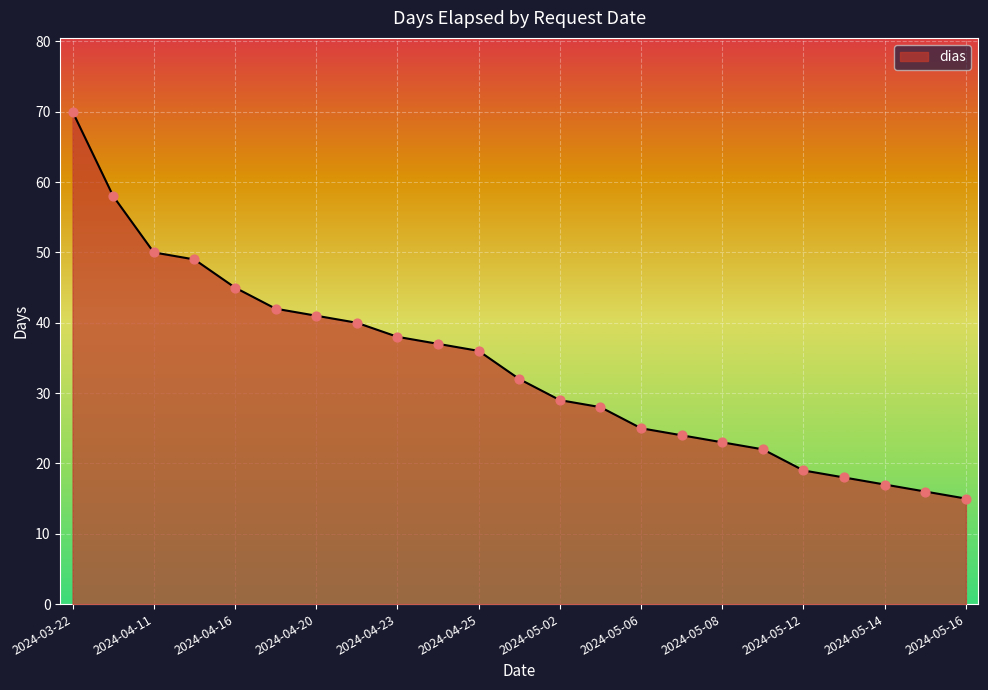

What is the difference between the maximum and minimum values?

55